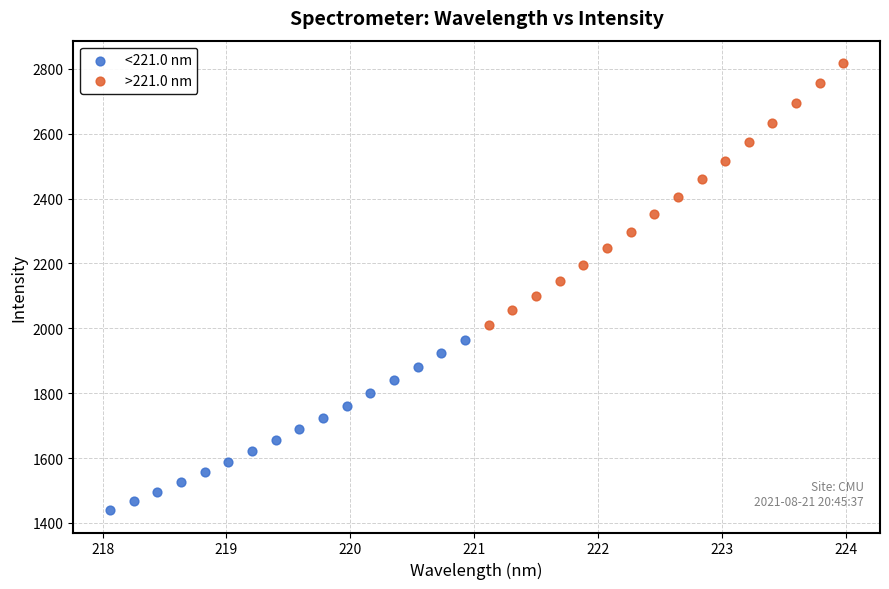

Which series contains the highest Y value?

>221.0 nm